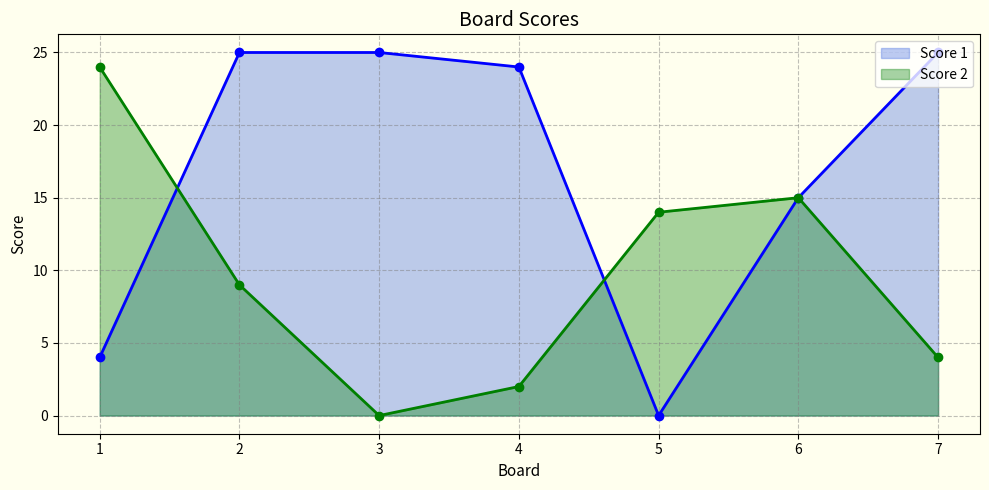

Rank the series at 7 from highest to lowest value.

Score 1, Score 2